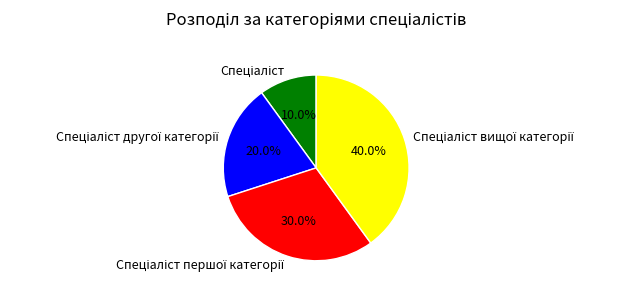

How many slices are in this pie chart?

4